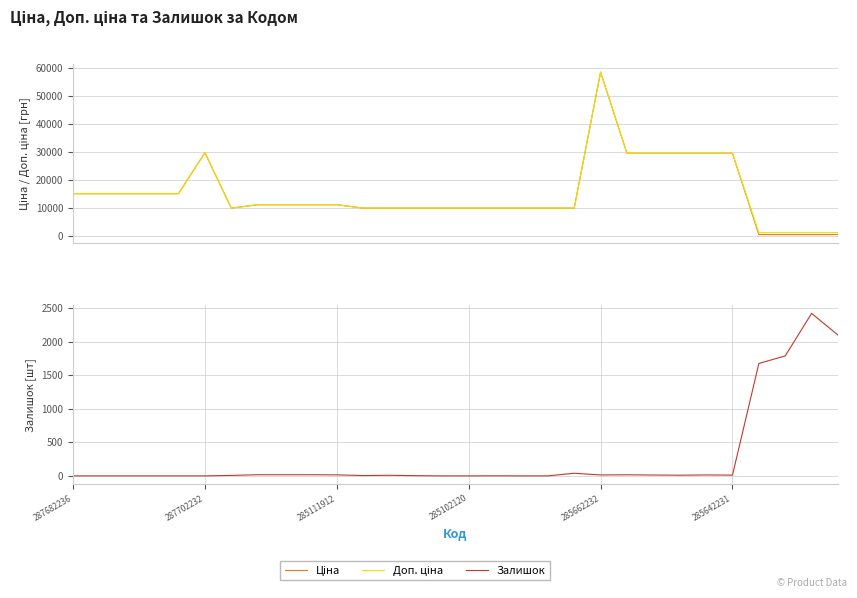

What is the label of the 1st point from the right?

29